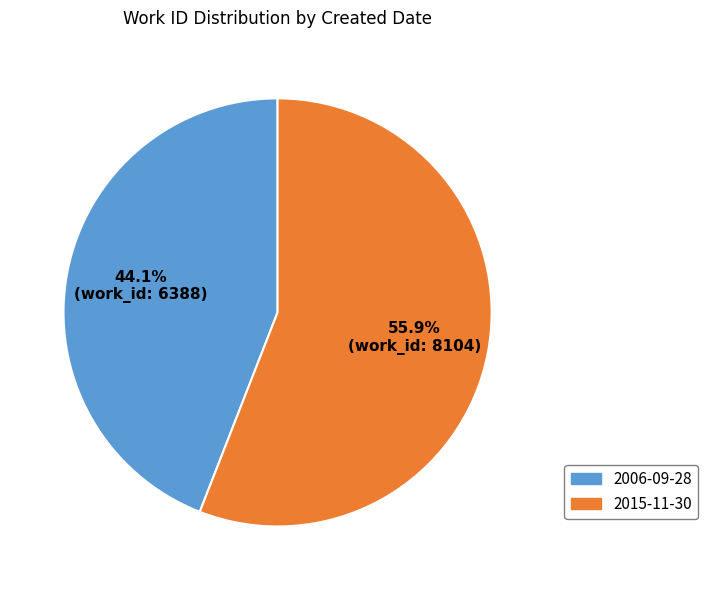

Count the number of slices in the pie.

2